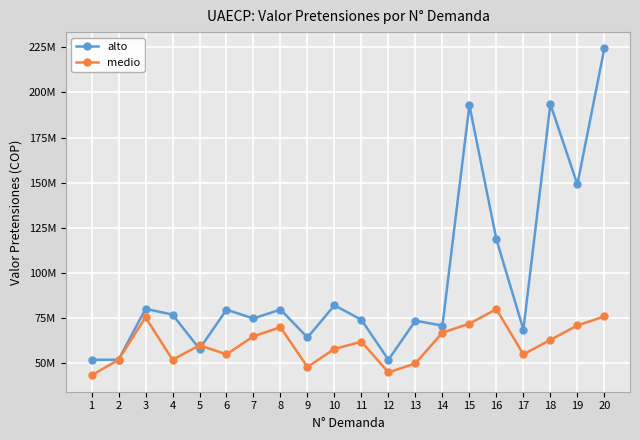

At which label does alto first exceed 77000000?

3